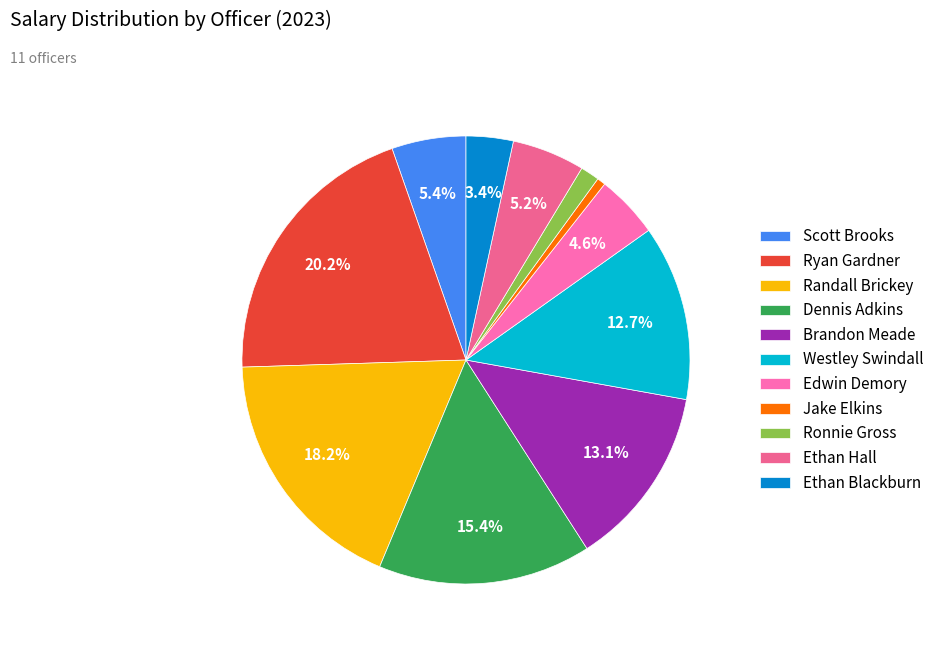

How many slices are in this pie chart?

11